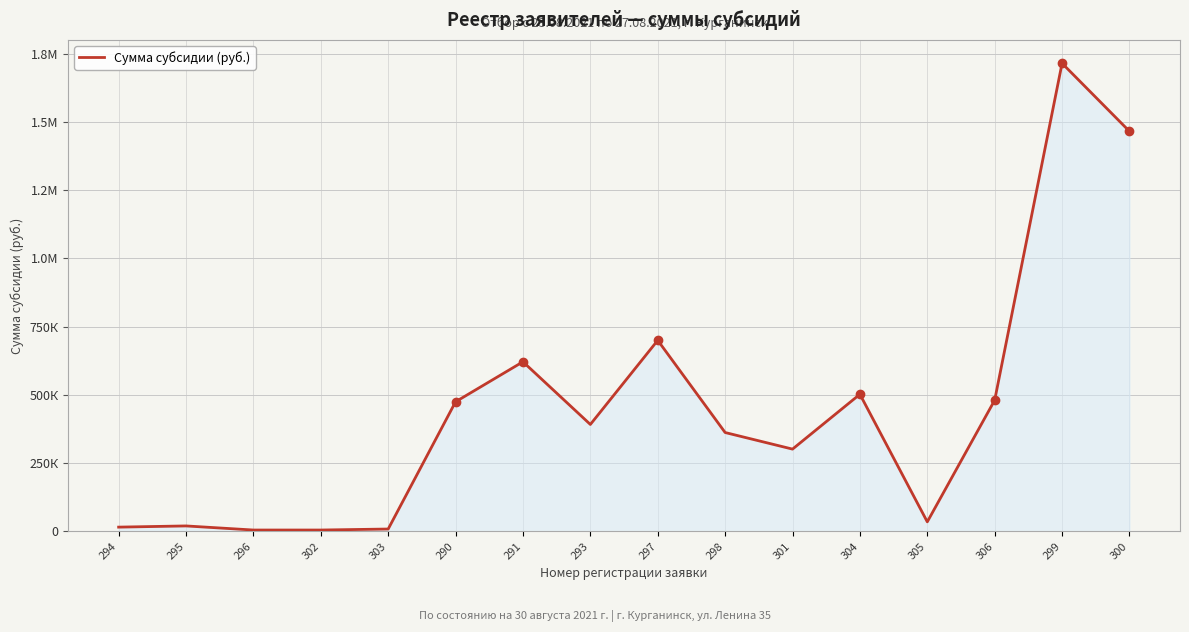

Does the chart have visible grid lines?

Yes